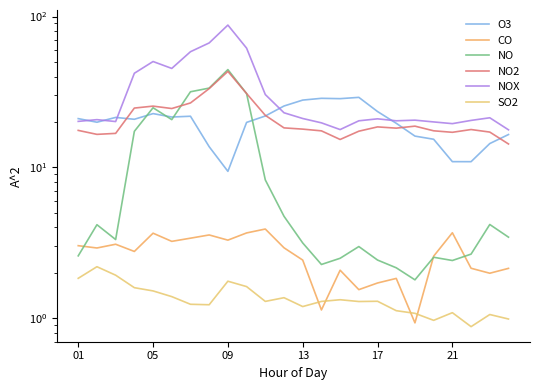

What is the approximate value of O3 at 01?

21.1